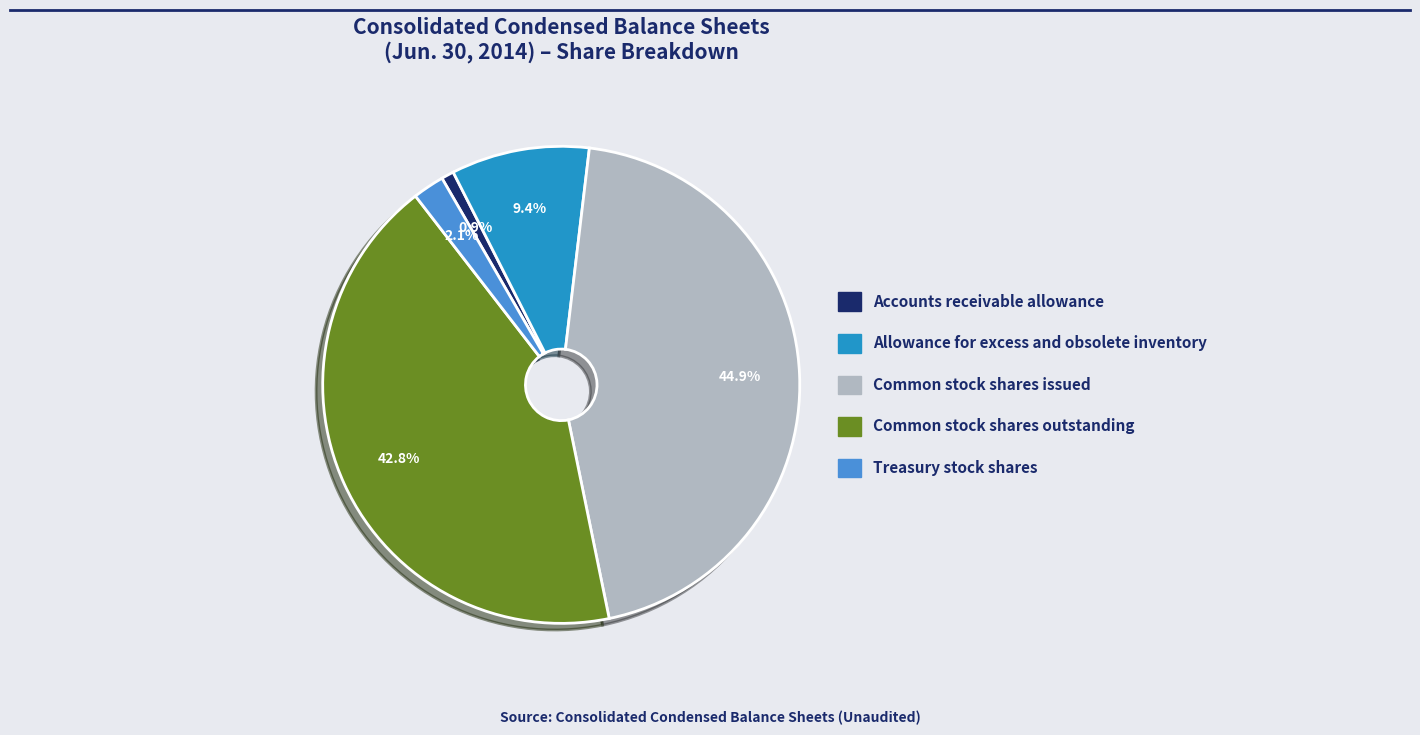

How many segments does this pie chart have?

5